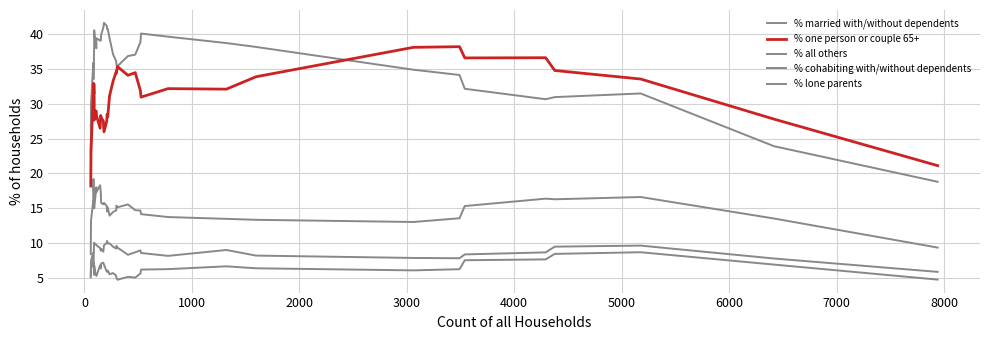

What is the lowest value of the % one person or couple 65+ series?

18.2